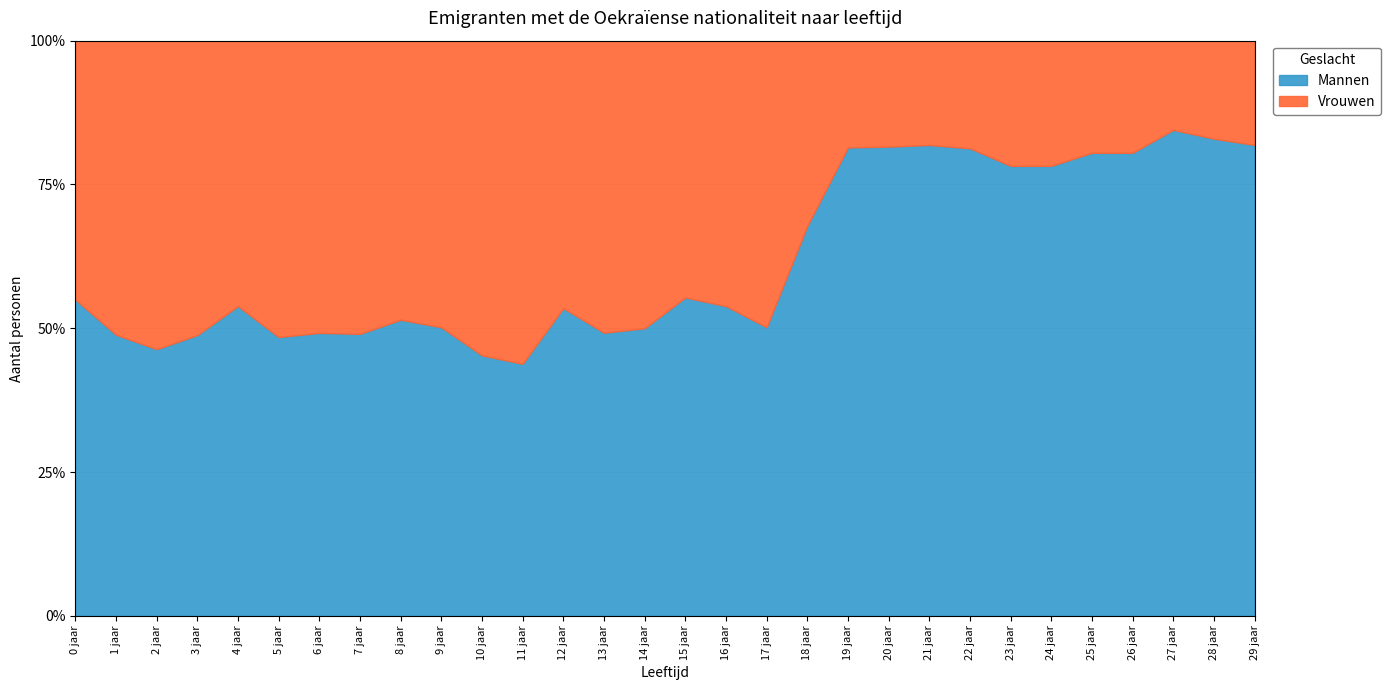

Which category has the highest value in the Mannen series?

27 jaar